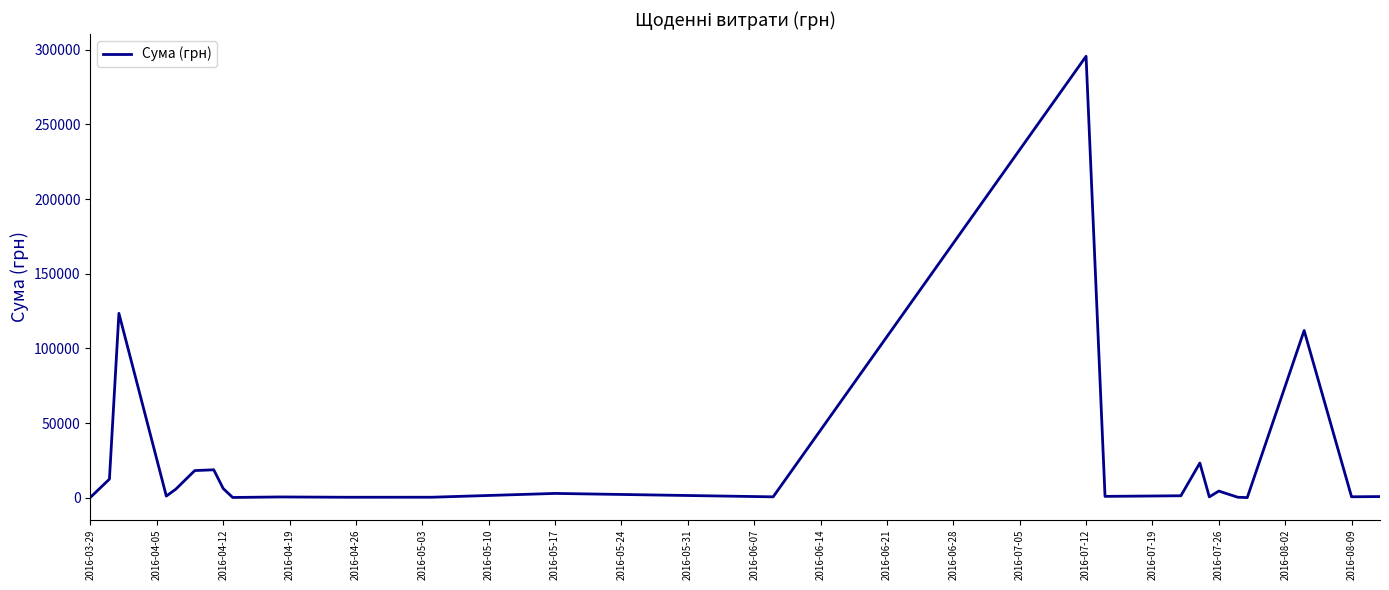

What is the greatest value displayed?

295638.6